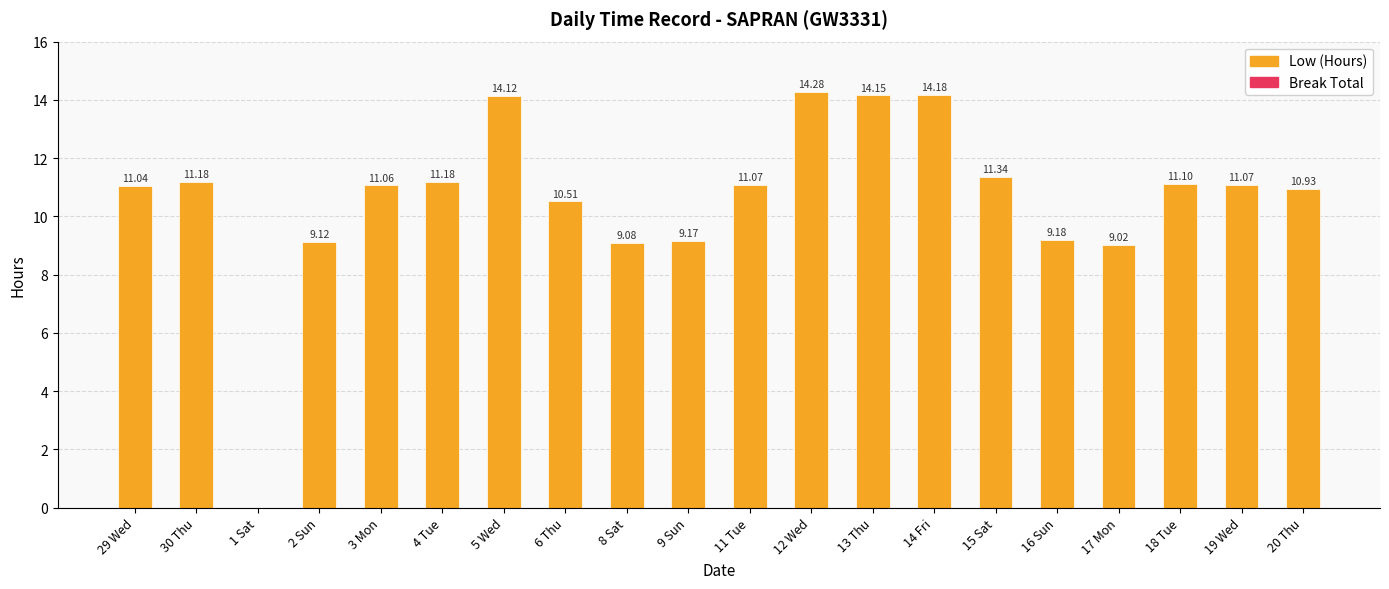

Which has a higher value, 8 Sat or 13 Thu?

13 Thu